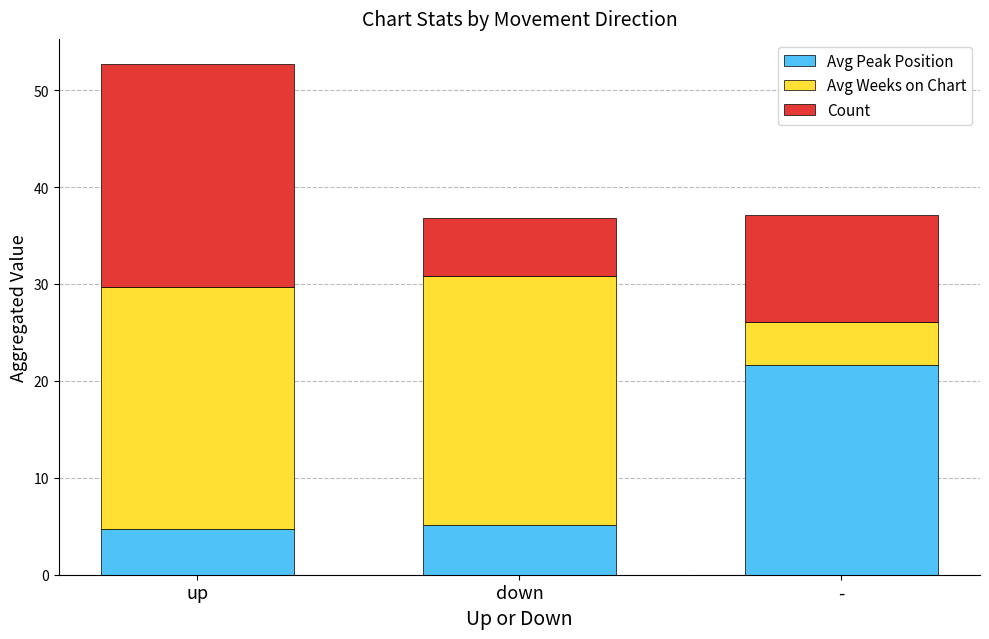

At which category is the sum across all series the highest?

up